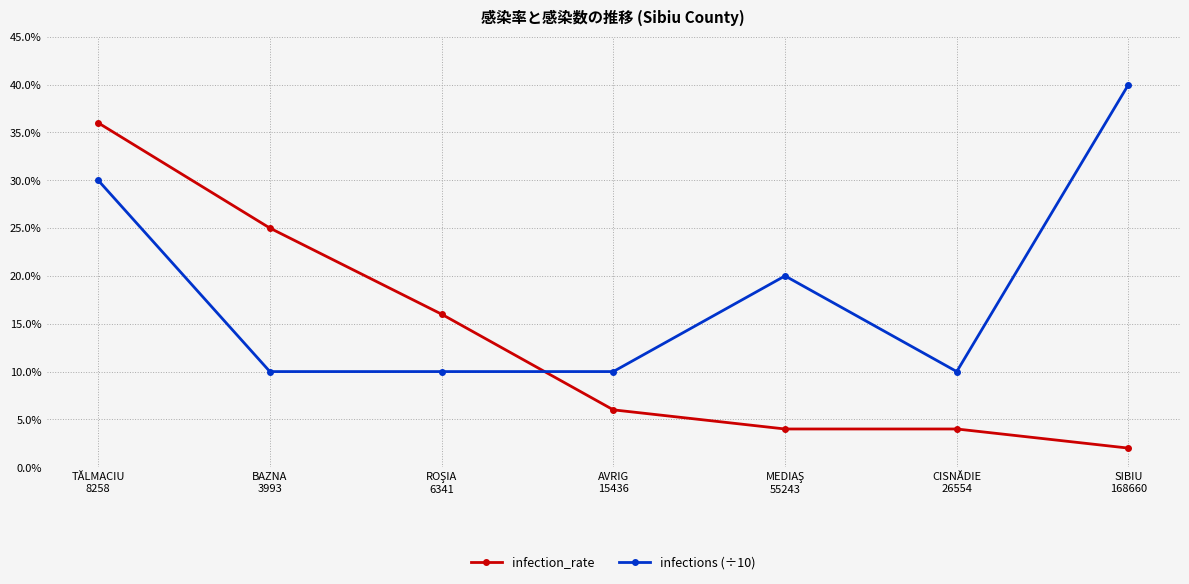

Rank the series by their maximum value, from lowest to highest.

infection_rate, infections (÷10)